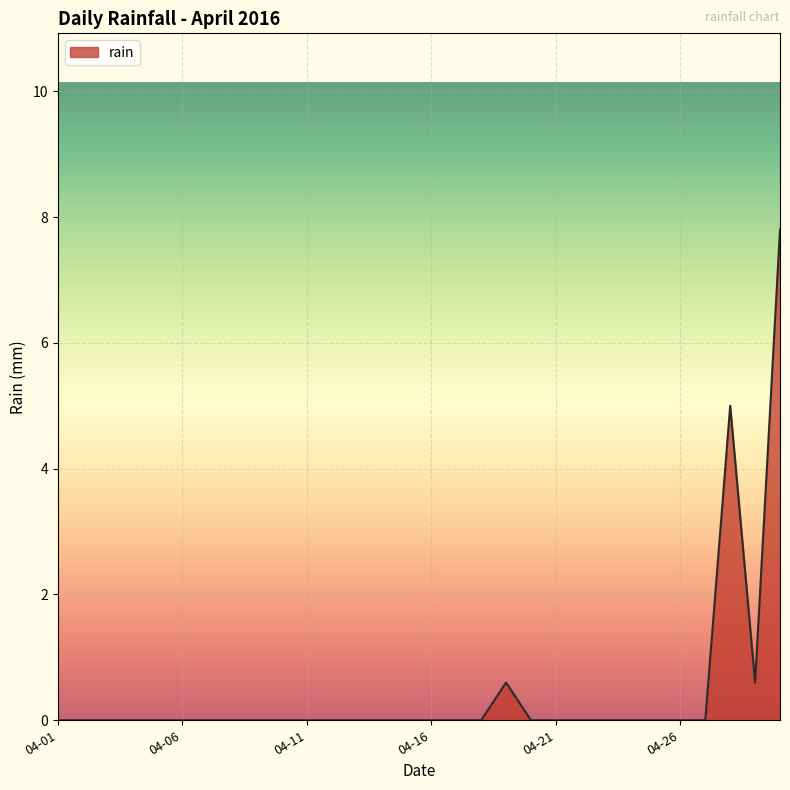

What is the maximum value shown in the chart?

7.8